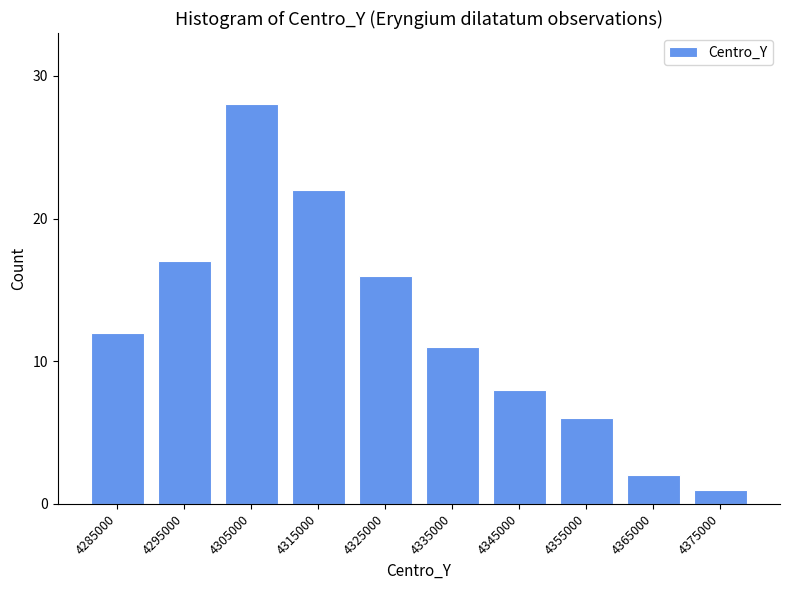

Reading left to right, list all the values displayed in this chart.

4285000=12	4295000=17	4305000=28	4315000=22	4325000=16	4335000=11	4345000=8	4355000=6	4365000=2	4375000=1